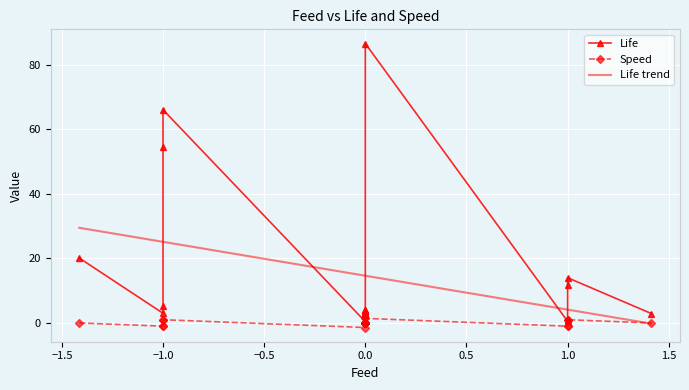

At which category does Life reach its first local valley?

1